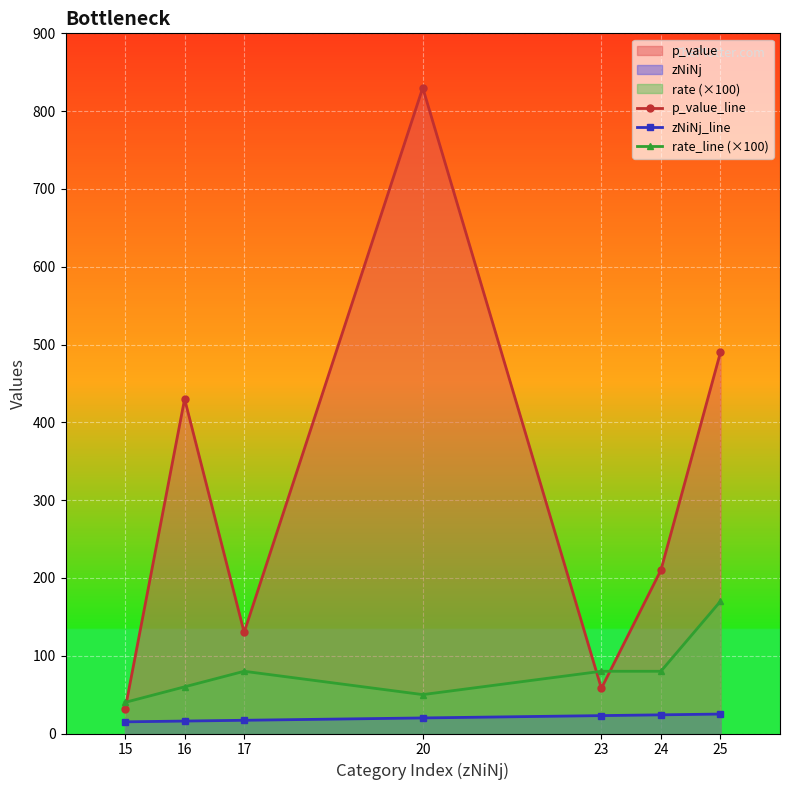

What is the average value of the rate_line (×100) series?

80